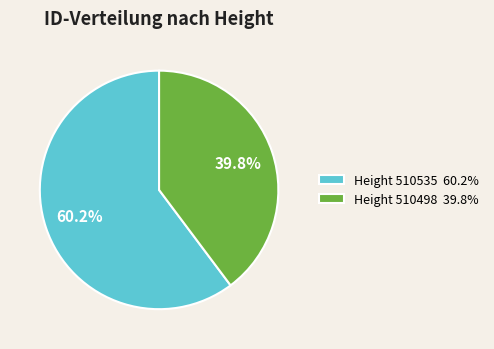

Which category accounts for the majority?

Height 510535 60.2%